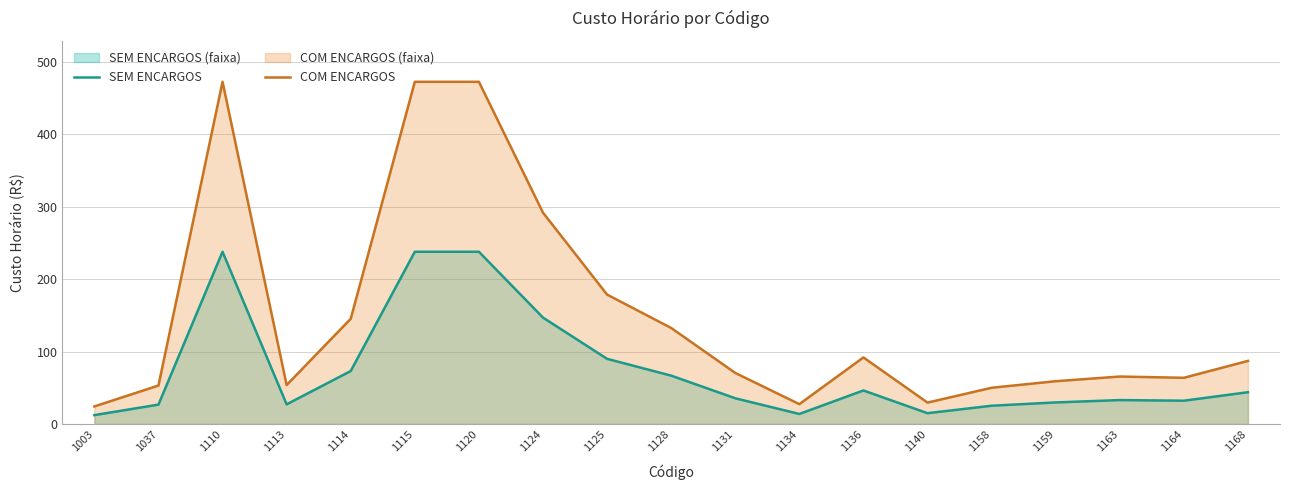

True or false: COM ENCARGOS and SEM ENCARGOS intersect in this chart.

False